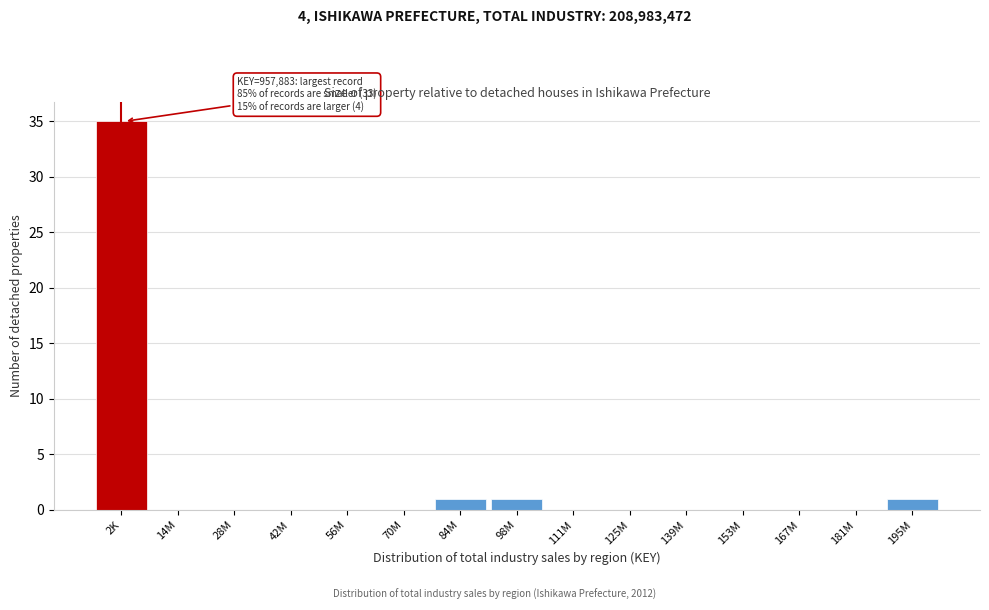

Reading right to left, extract all data points from this chart.

195M=1	181M=0	167M=0	153M=0	139M=0	125M=0	111M=0	98M=1	84M=1	70M=0	56M=0	42M=0	28M=0	14M=0	2K=35